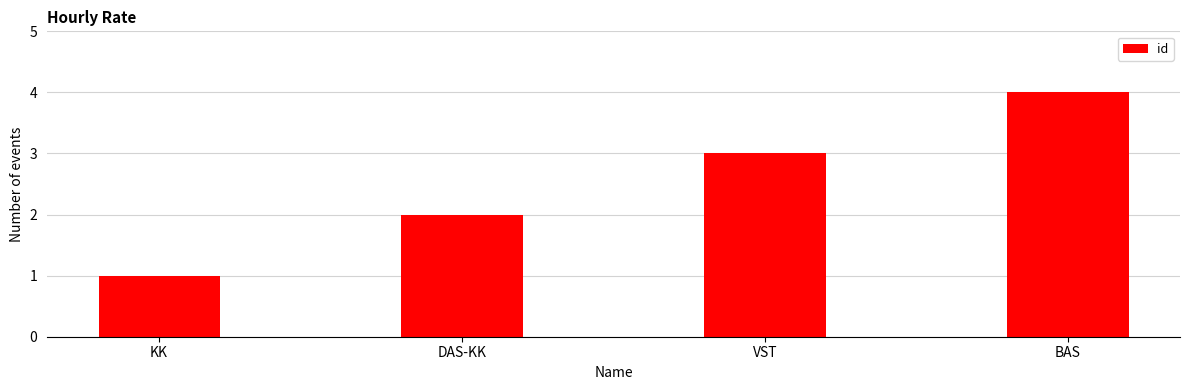

Reading right to left, list all the values displayed in this chart.

4	3	2	1